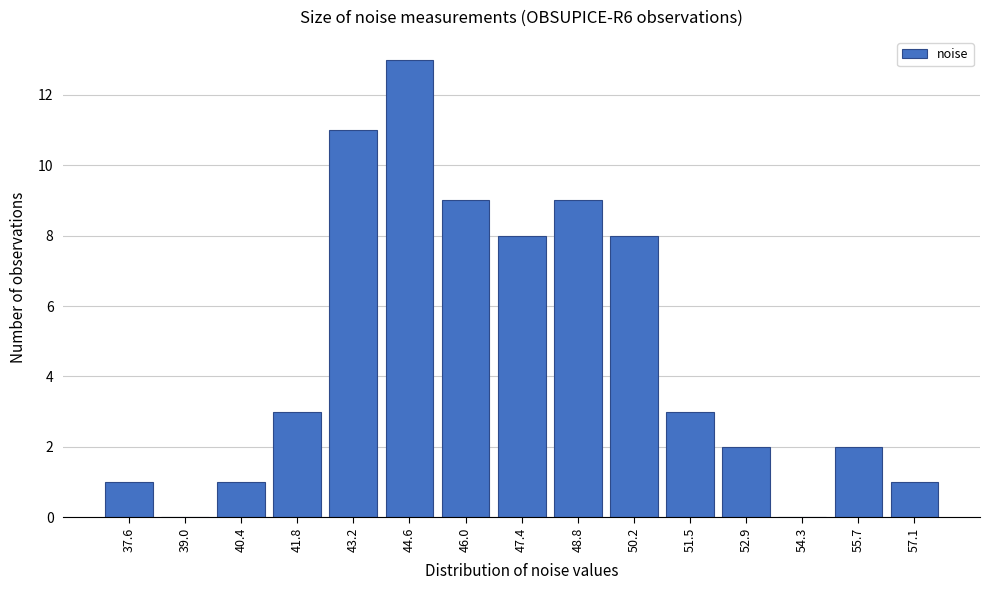

Reading left to right, list all the values displayed in this chart.

37.6=1	39.0=0	40.4=1	41.8=3	43.2=11	44.6=13	46.0=9	47.4=8	48.8=9	50.2=8	51.5=3	52.9=2	54.3=0	55.7=2	57.1=1